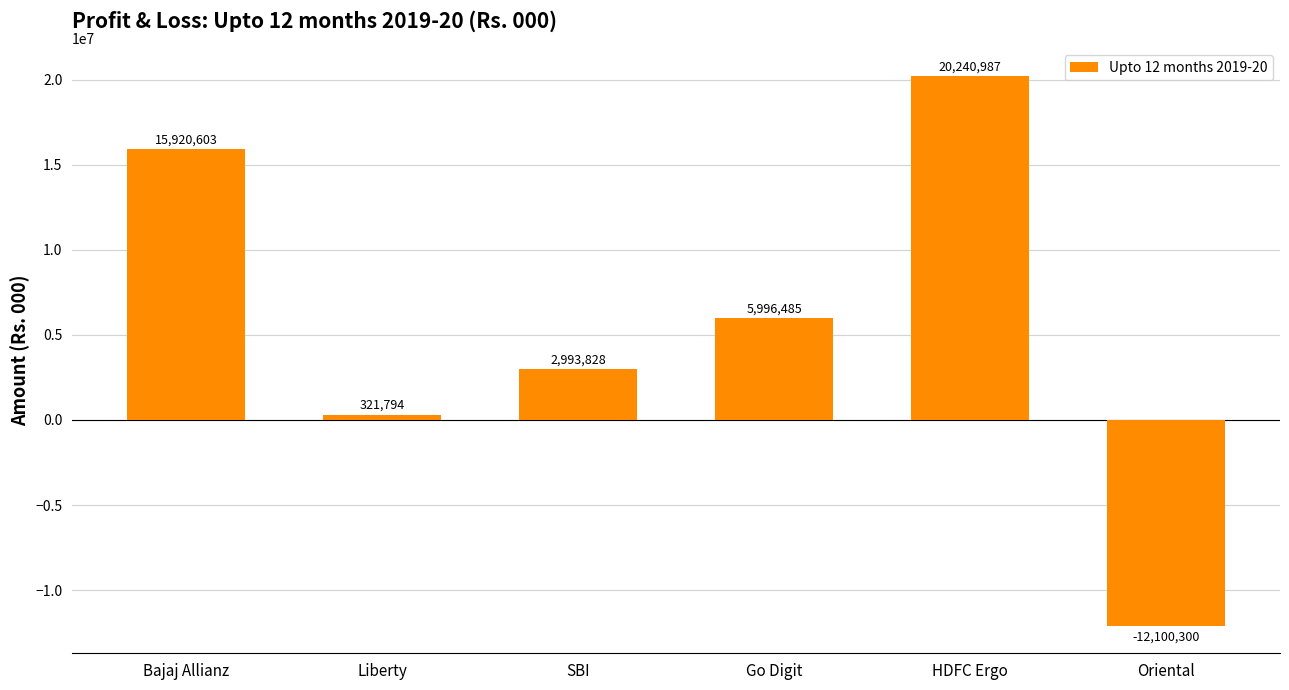

What is the average value?

5562233